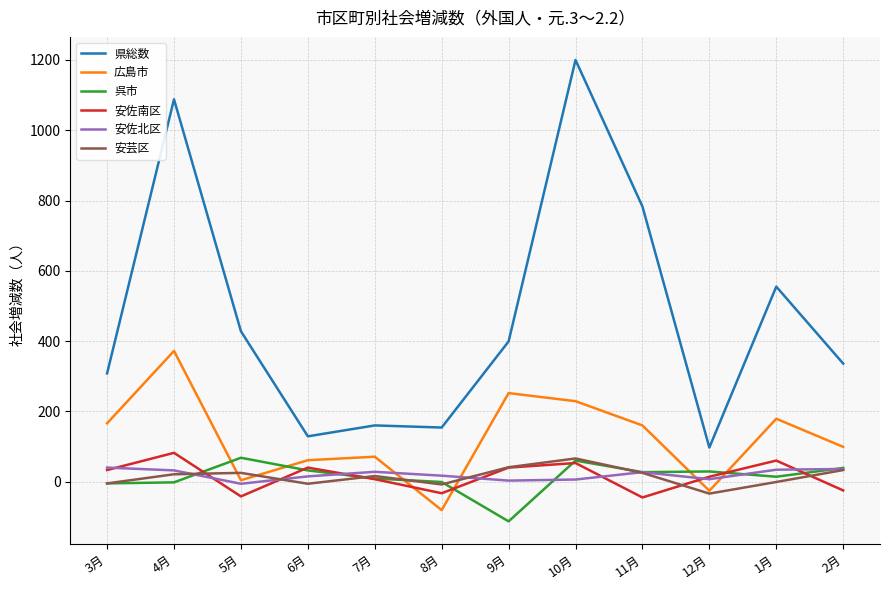

True or false: 安芸区 and 県総数 intersect in this chart.

False